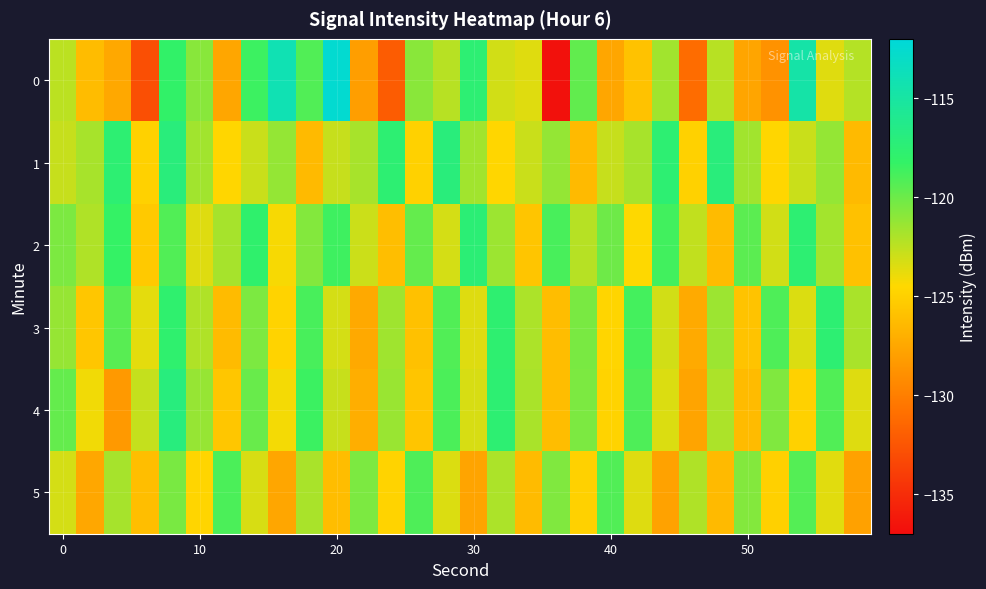

Which series has the largest total across all categories?

2